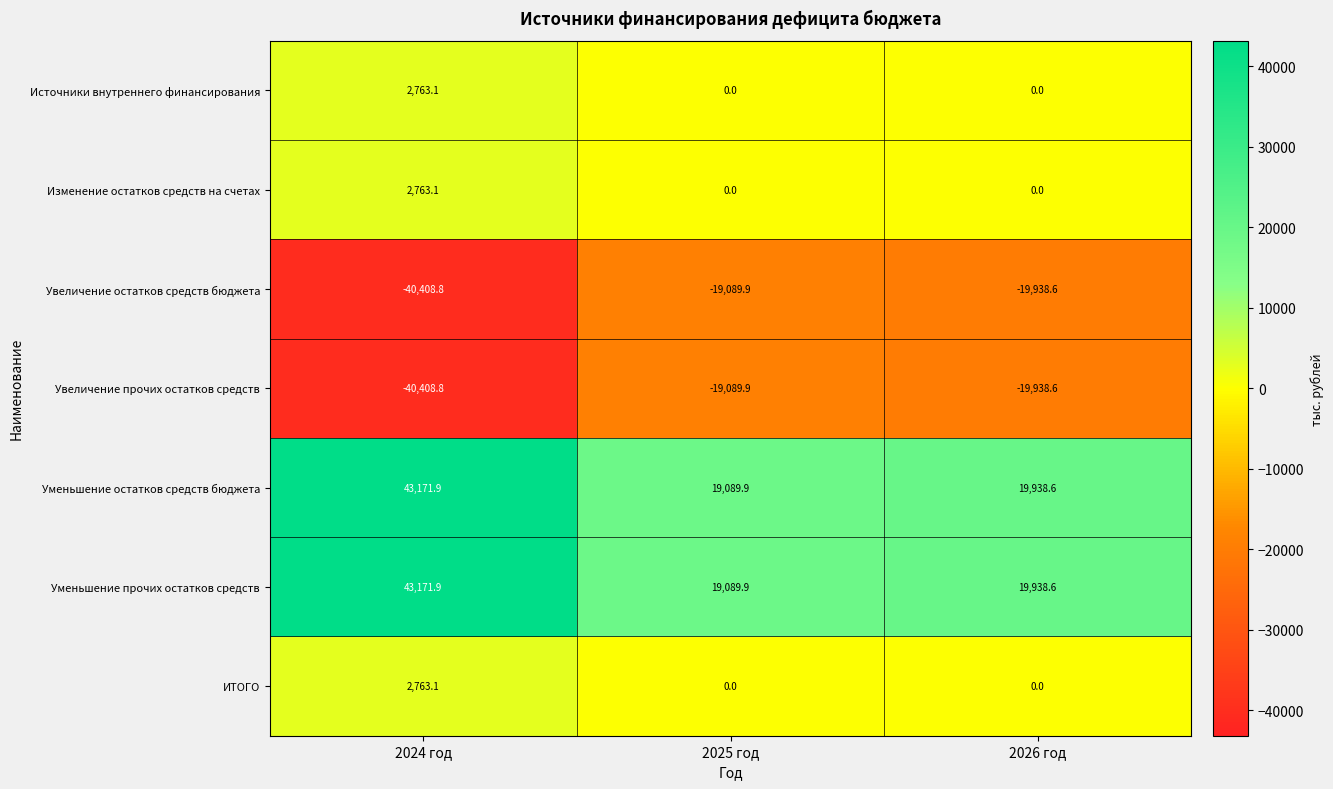

What is the difference between the highest and lowest values at 2026 год?

39877.2